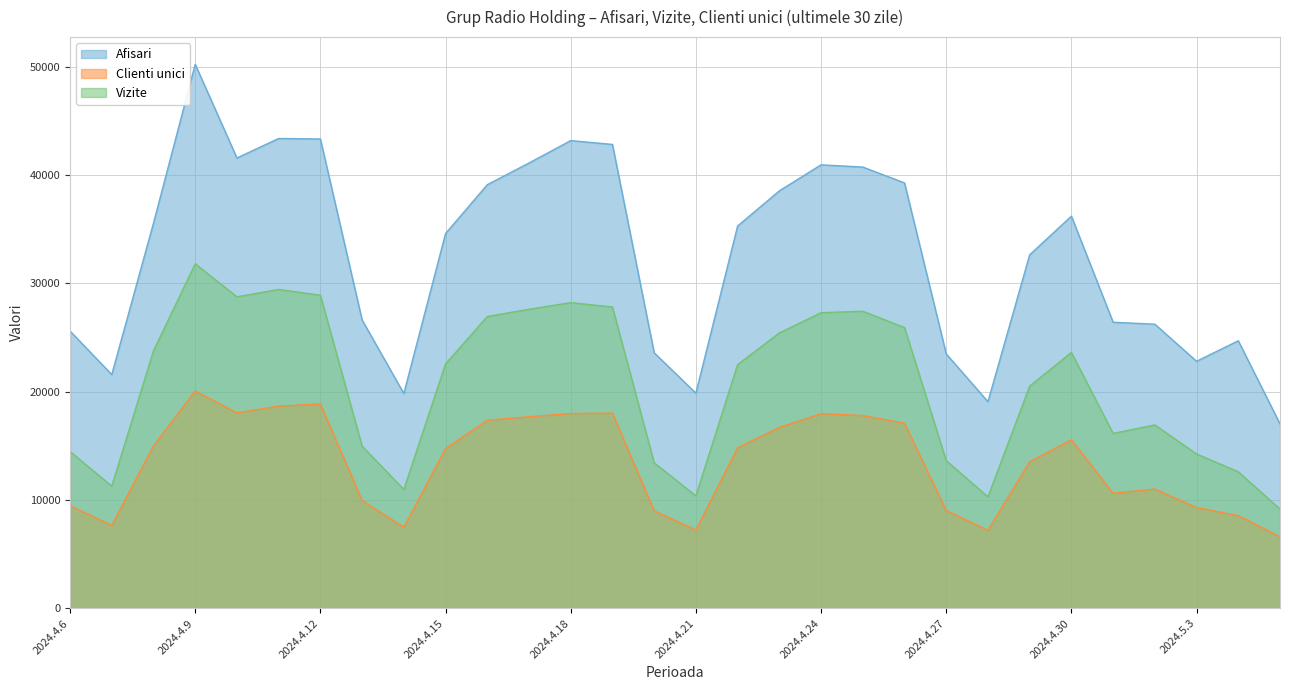

At which label is Vizite closest to 20481?

2024.4.29